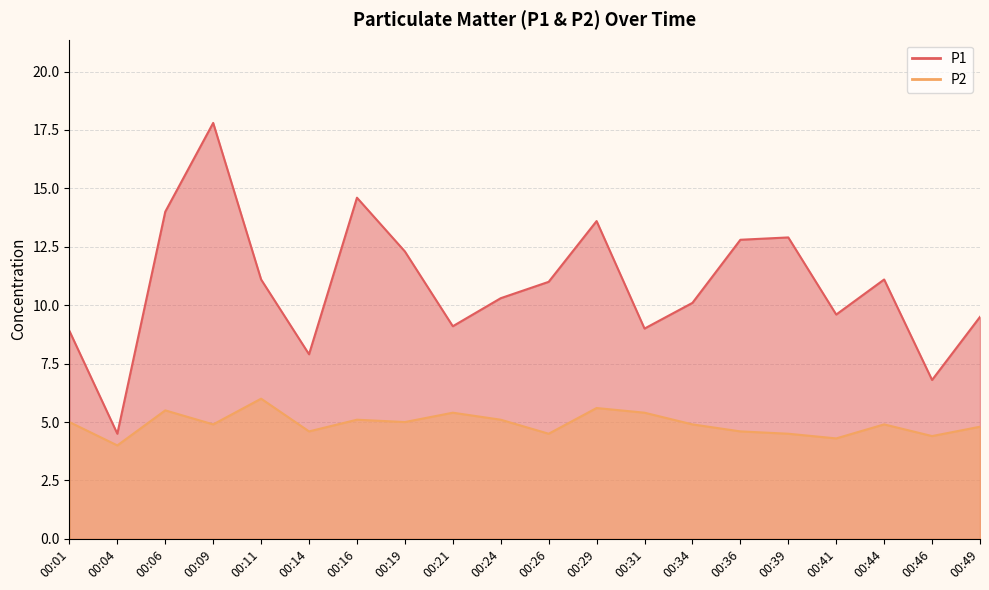

Reading right to left, list all the values displayed in this chart.

P1: 00:49=9.5	00:46=6.8	00:44=11.1	00:41=9.6	00:39=12.9	00:36=12.8	00:34=10.1	00:31=9.0	00:29=13.6	00:26=11.0	00:24=10.3	00:21=9.1	00:19=12.3	00:16=14.6	00:14=7.9	00:11=11.1	00:09=17.8	00:06=14.0	00:04=4.5	00:01=8.9
P2: 00:49=4.8	00:46=4.4	00:44=4.9	00:41=4.3	00:39=4.5	00:36=4.6	00:34=4.9	00:31=5.4	00:29=5.6	00:26=4.5	00:24=5.1	00:21=5.4	00:19=5.0	00:16=5.1	00:14=4.6	00:11=6.0	00:09=4.9	00:06=5.5	00:04=4.0	00:01=5.0